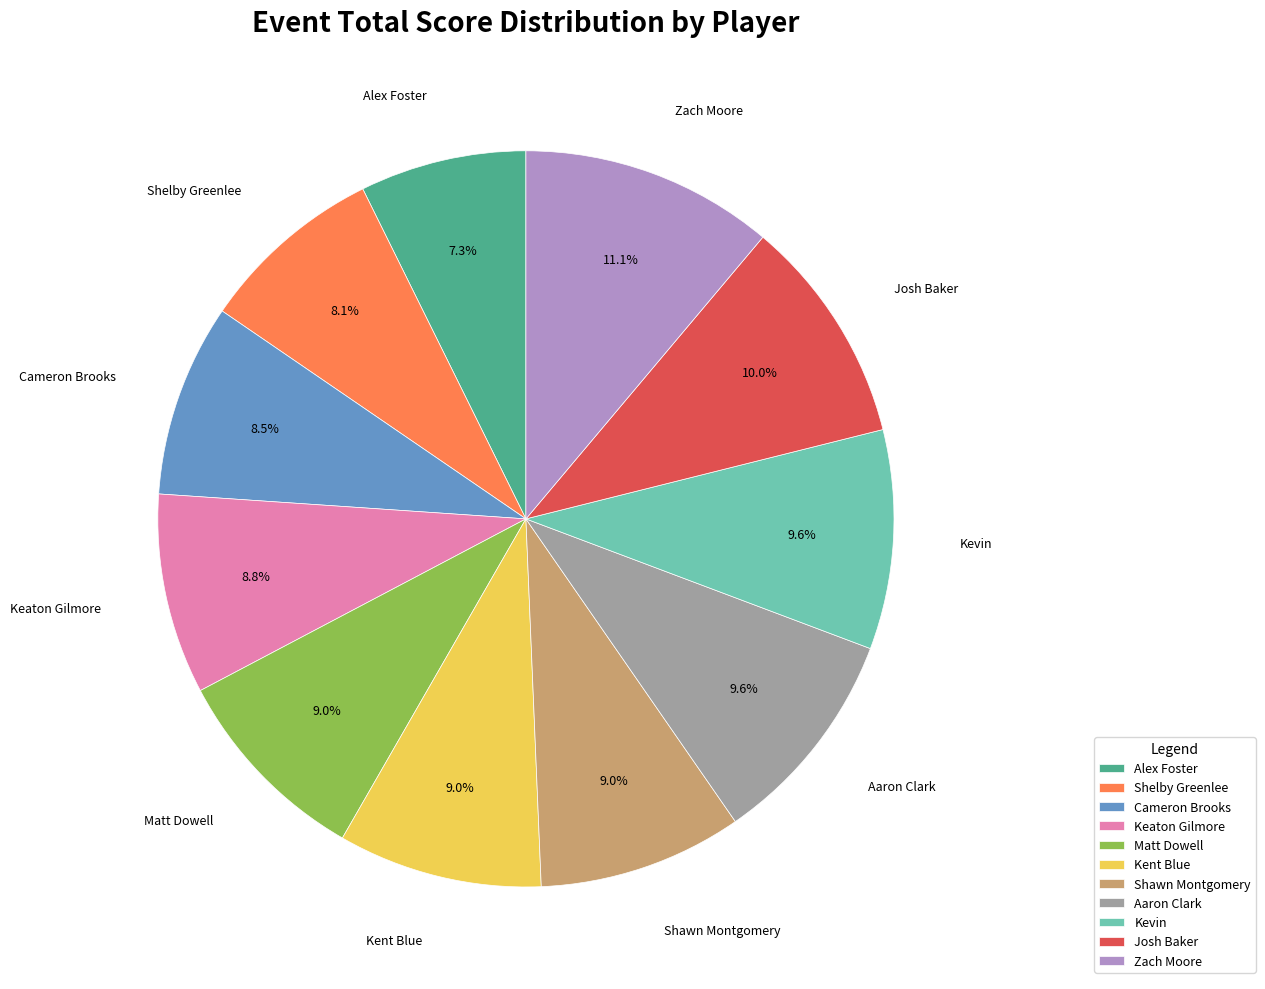

How many segments does this pie chart have?

11